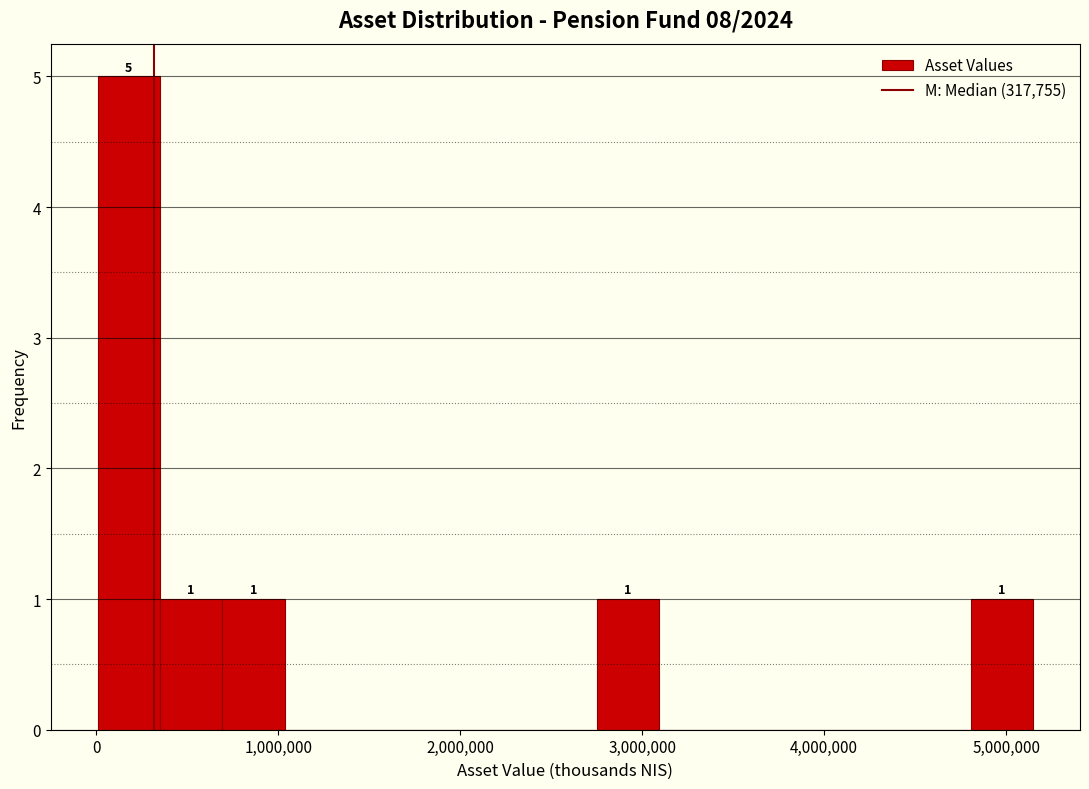

Around what value on the x-axis is the tallest bar? Give the approximate position of its centre, as read against the axis.

200000